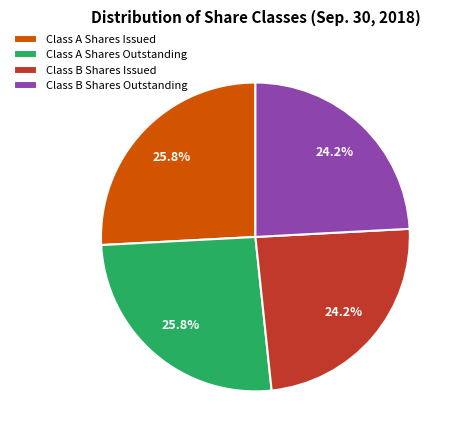

Is Class A Shares Issued the majority of the pie?

No